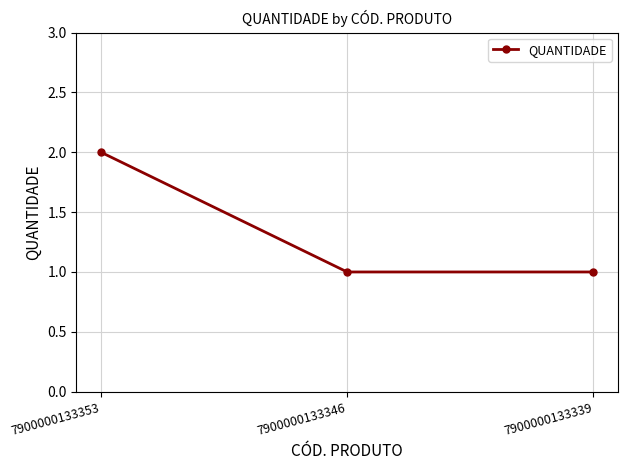

Reading left to right, transcribe all the data shown in this chart.

7900000133353=2	7900000133346=1	7900000133339=1